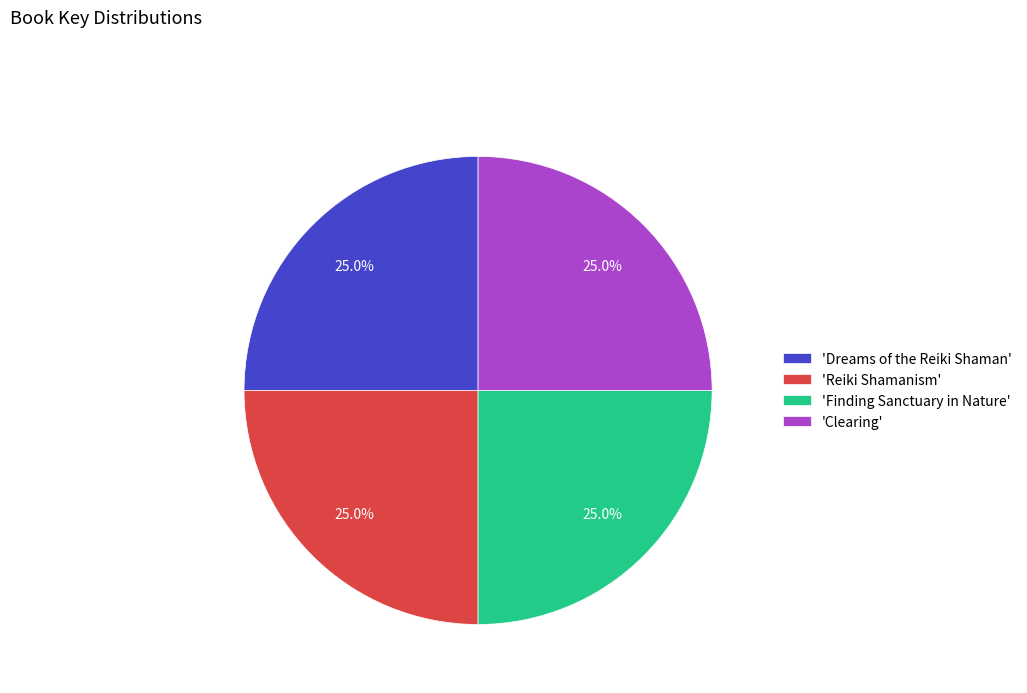

Approximately how many times larger is the value at 'Dreams of the Reiki Shaman' compared to 'Finding Sanctuary in Nature'?

1.0